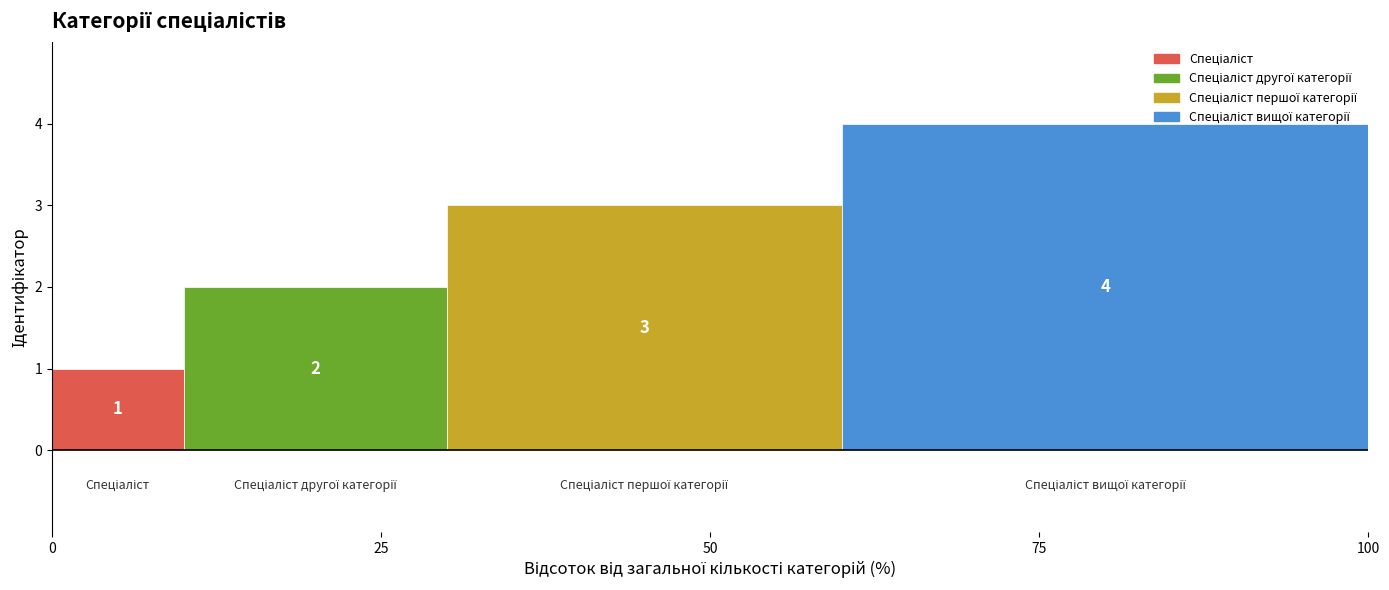

Are the bars grouped side by side (vs. stacked)?

Yes